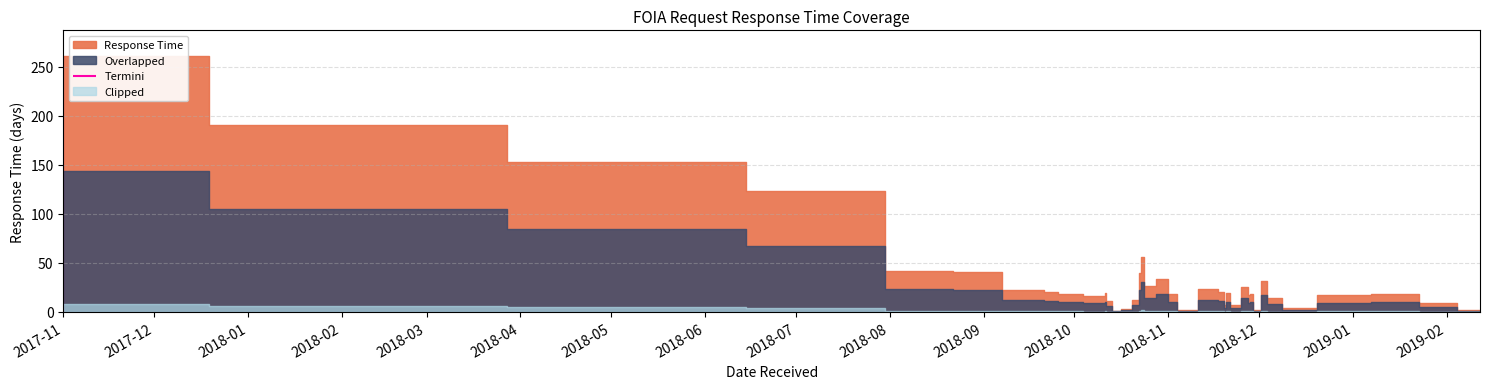

What is the average value?

35